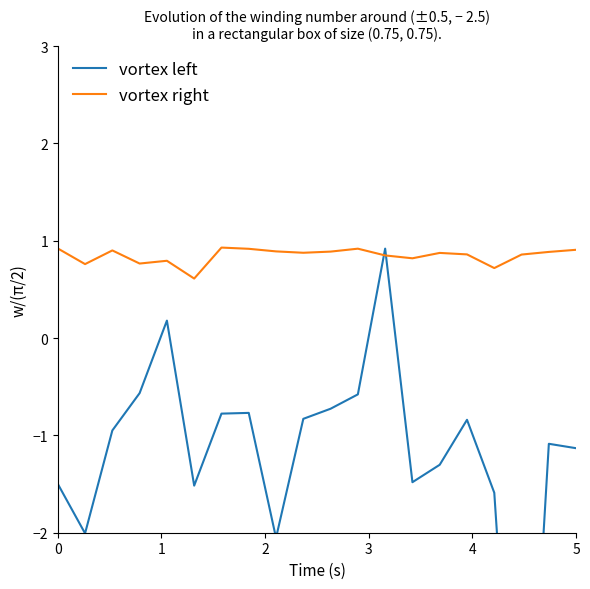

Reading right to left, list all the values displayed in this chart.

vortex left: -1.1	-1.1	-5.8	-1.6	-0.8	-1.3	-1.5	0.9	-0.6	-0.7	-0.8	-2.1	-0.8	-0.8	-1.5	0.2	-0.6	-0.9	-2.0	-1.5
vortex right: 0.9	0.9	0.9	0.7	0.9	0.9	0.8	0.8	0.9	0.9	0.9	0.9	0.9	0.9	0.6	0.8	0.8	0.9	0.8	0.9